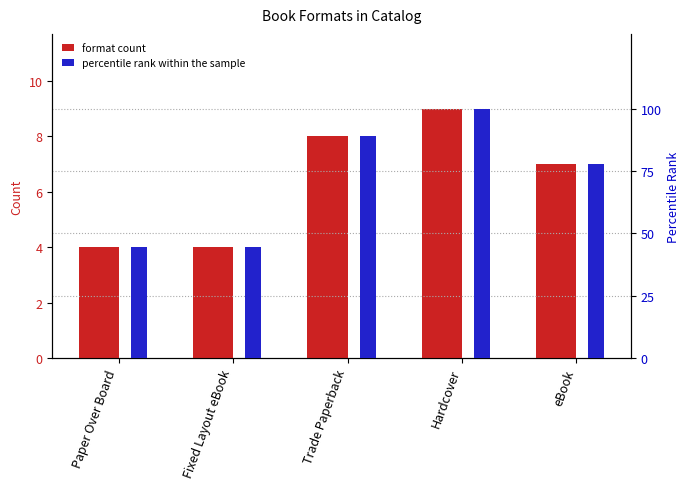

How many categories are shown in the chart?

5